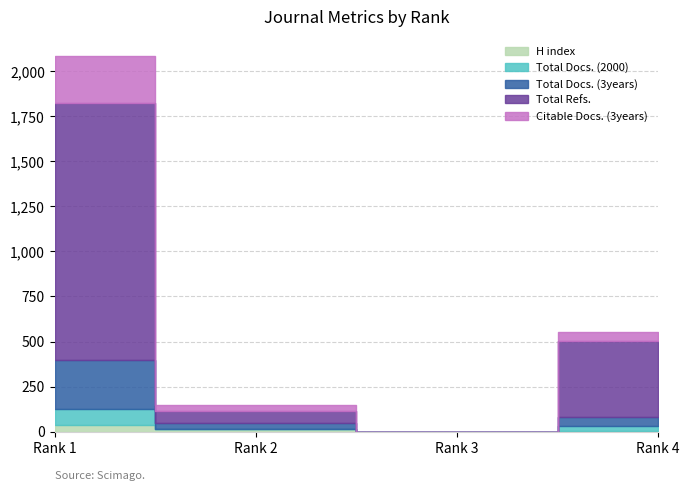

What is the value of the H index point at the 1st from the left?

39